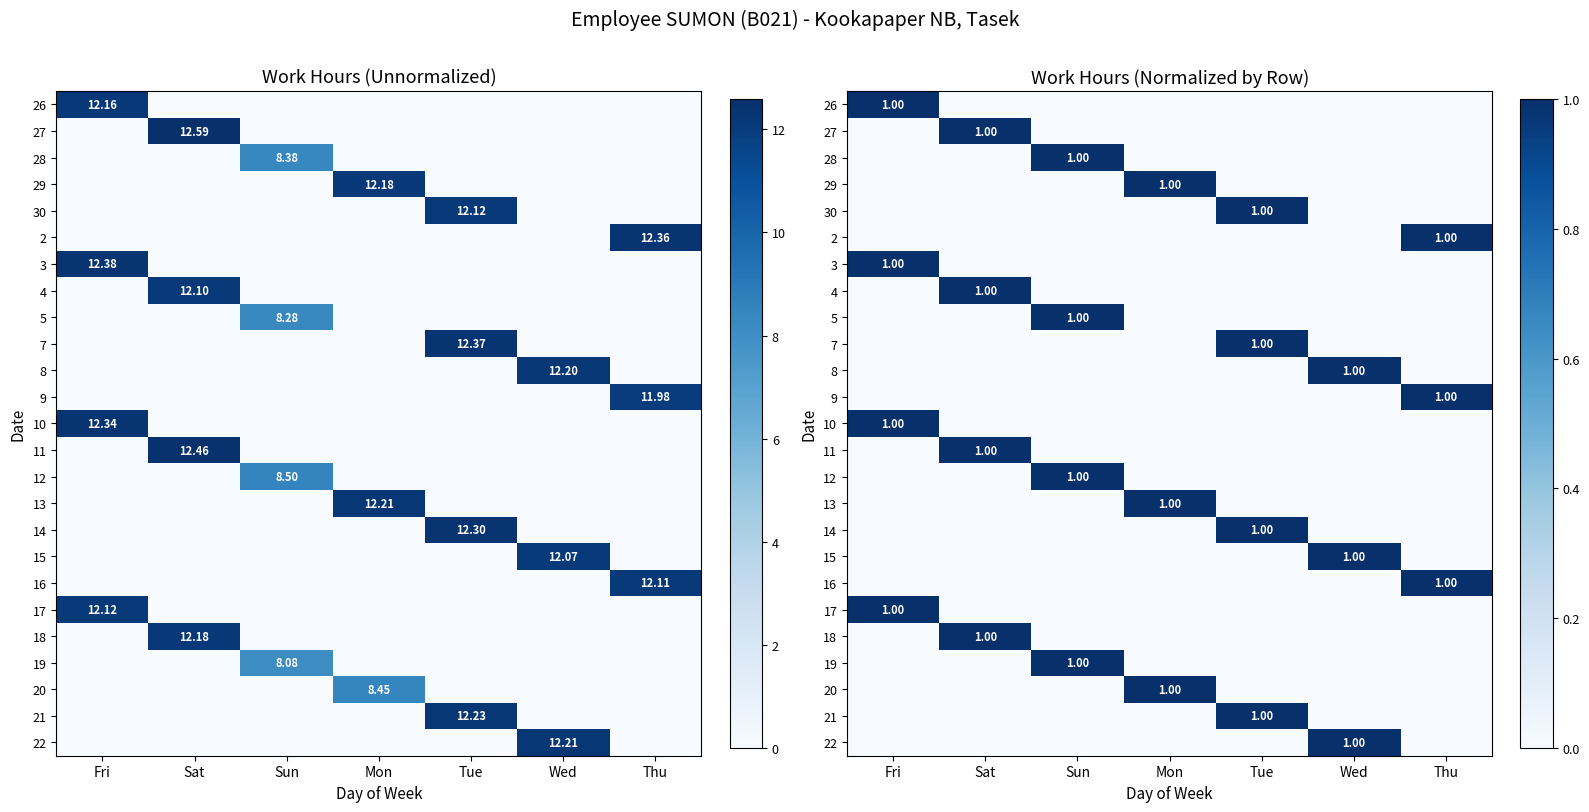

What is the spread (max minus min) of values at Mon?

1